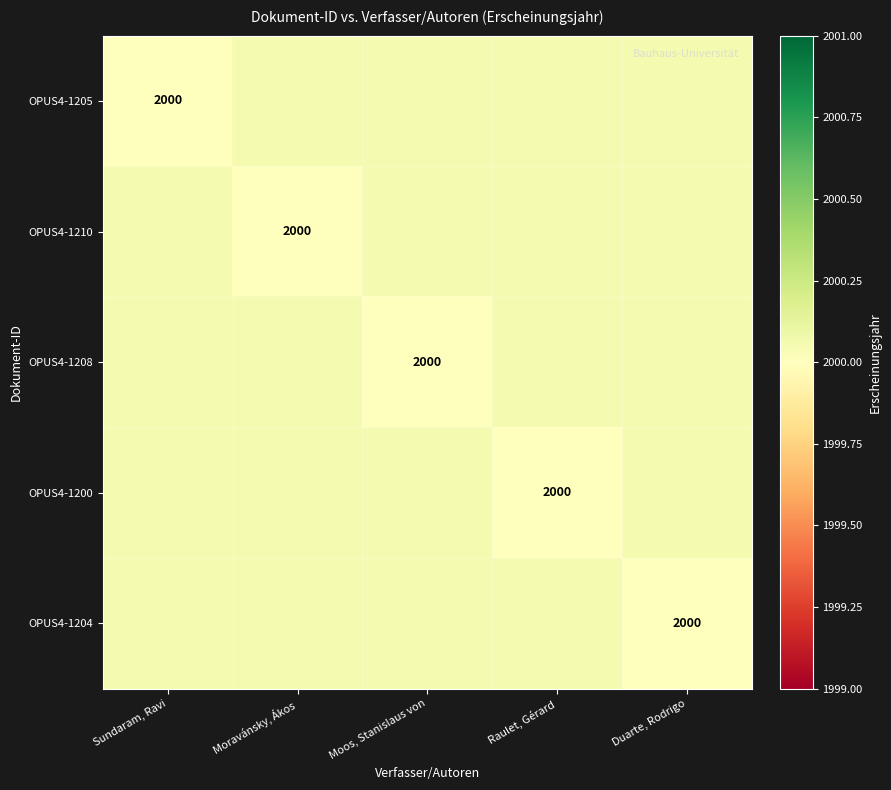

Is it true that OPUS4-1205 equals 723 at Sundaram, Ravi?

False